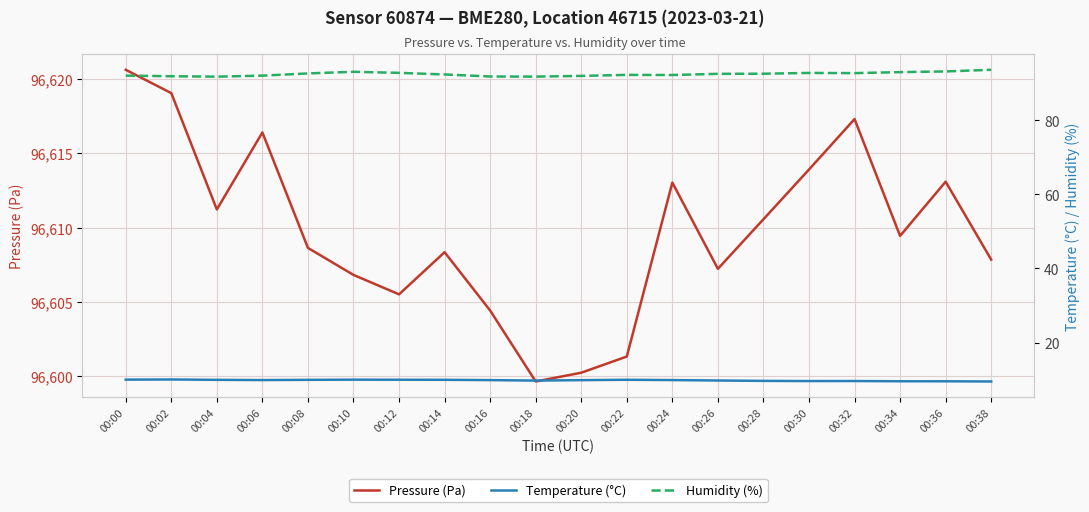

True or false: Pressure (Pa) and Temperature (°C) cross at least once.

False